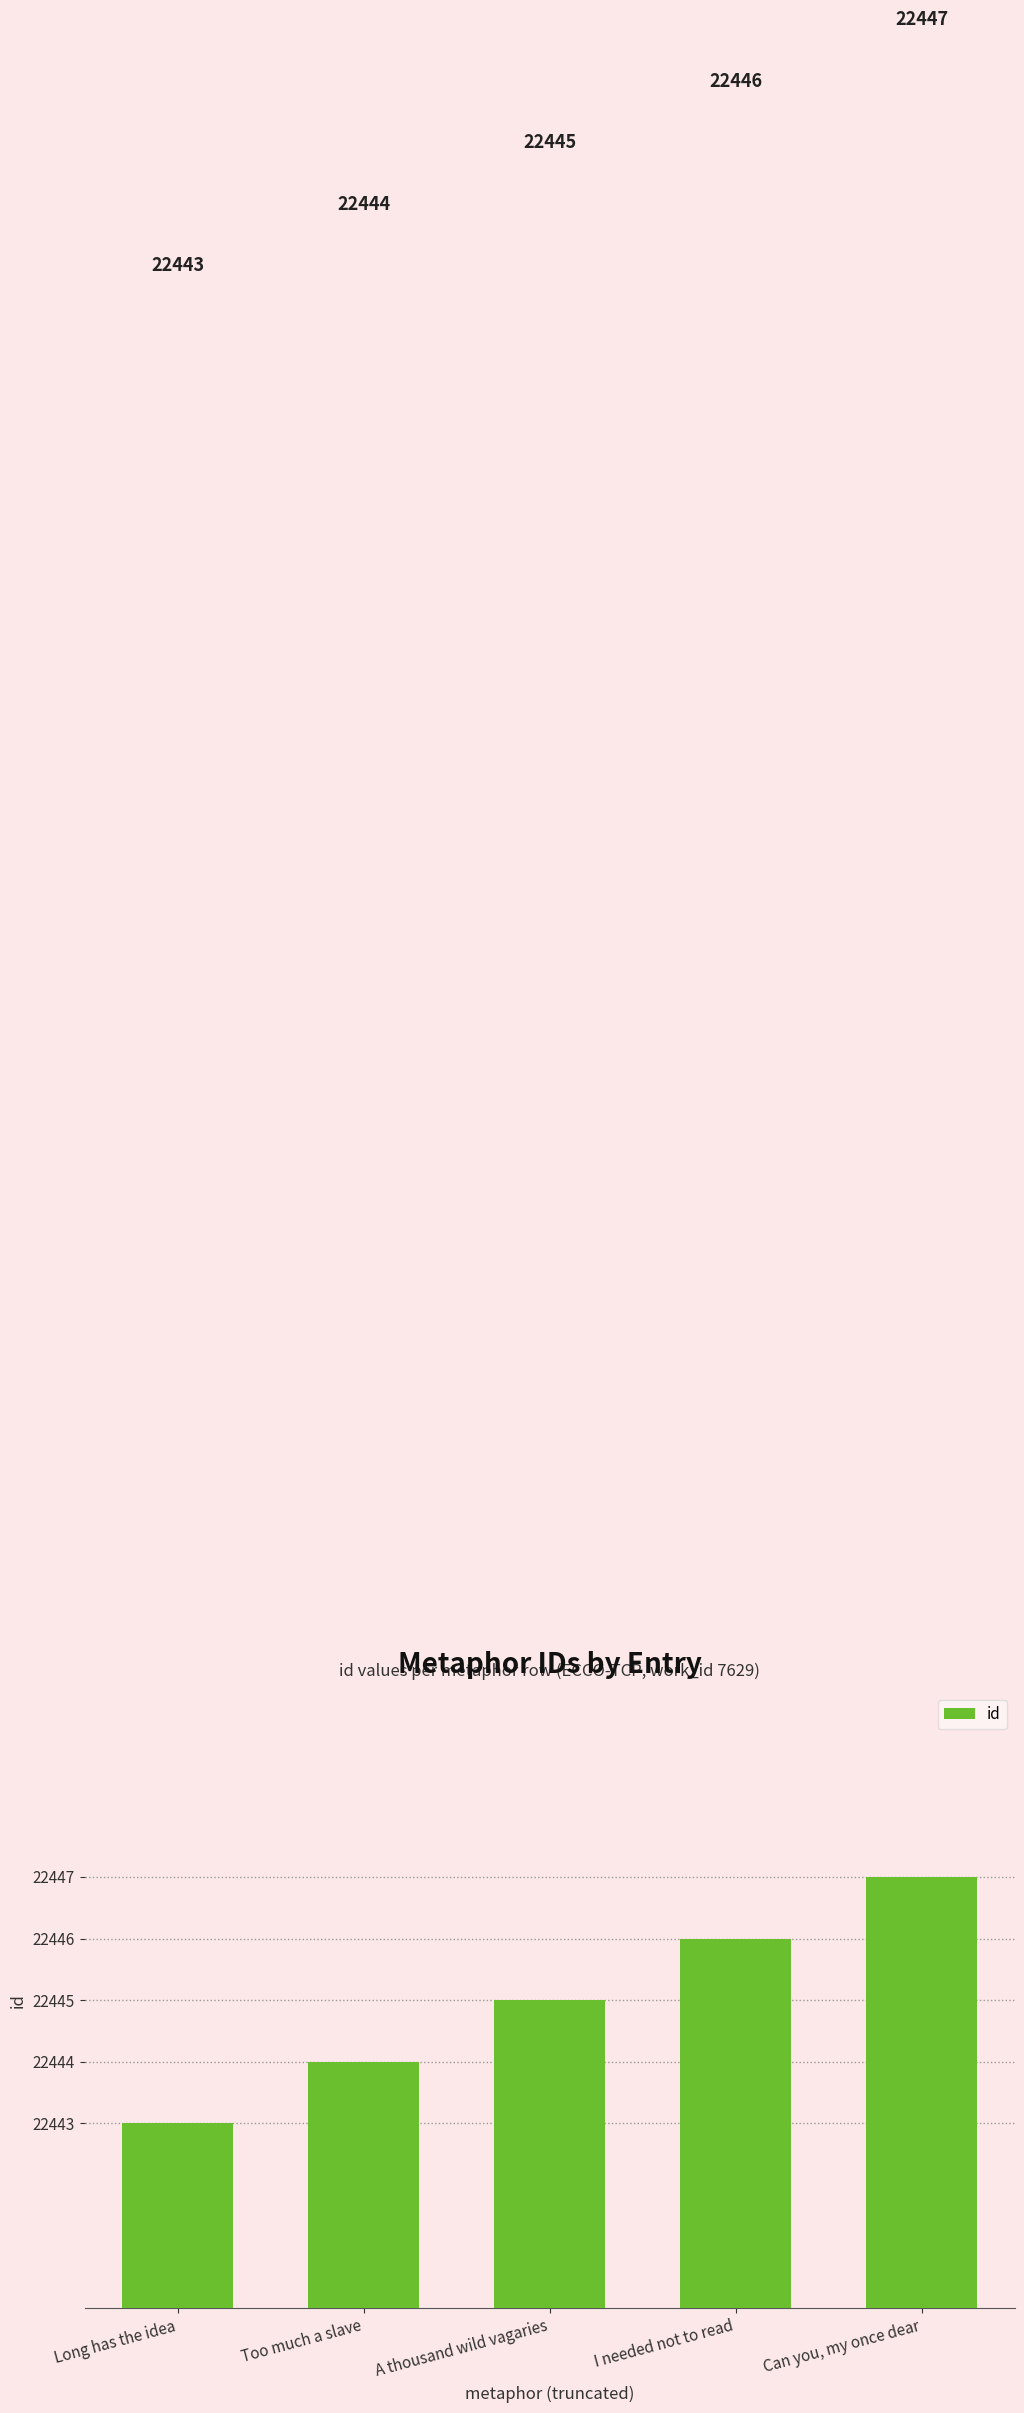

Approximately how many times larger is the value at I needed not to read compared to A thousand wild vagaries?

1.0